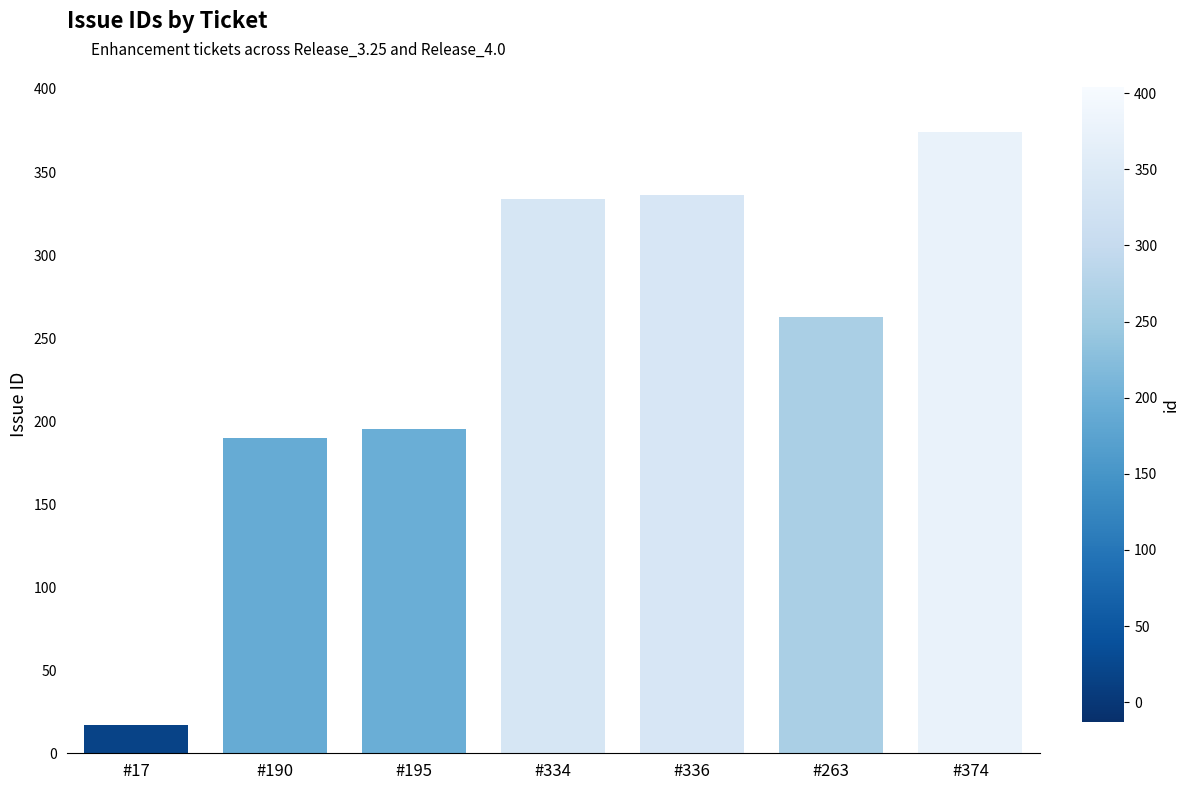

At which category does the chart reach its peak across all series?

#374